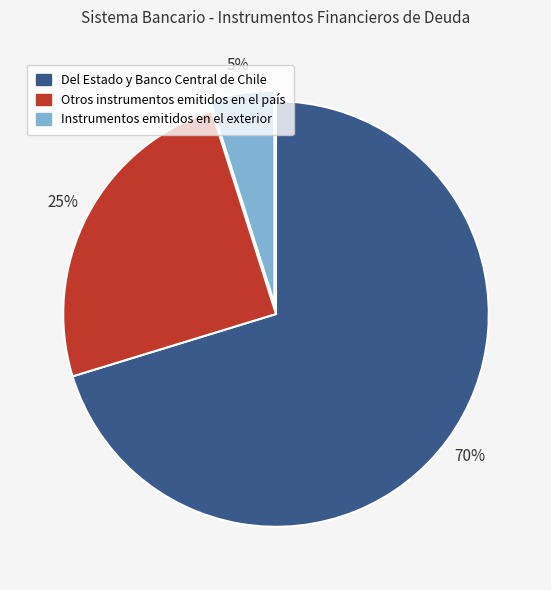

What is the smallest slice in the pie chart?

Instrumentos emitidos en el exterior